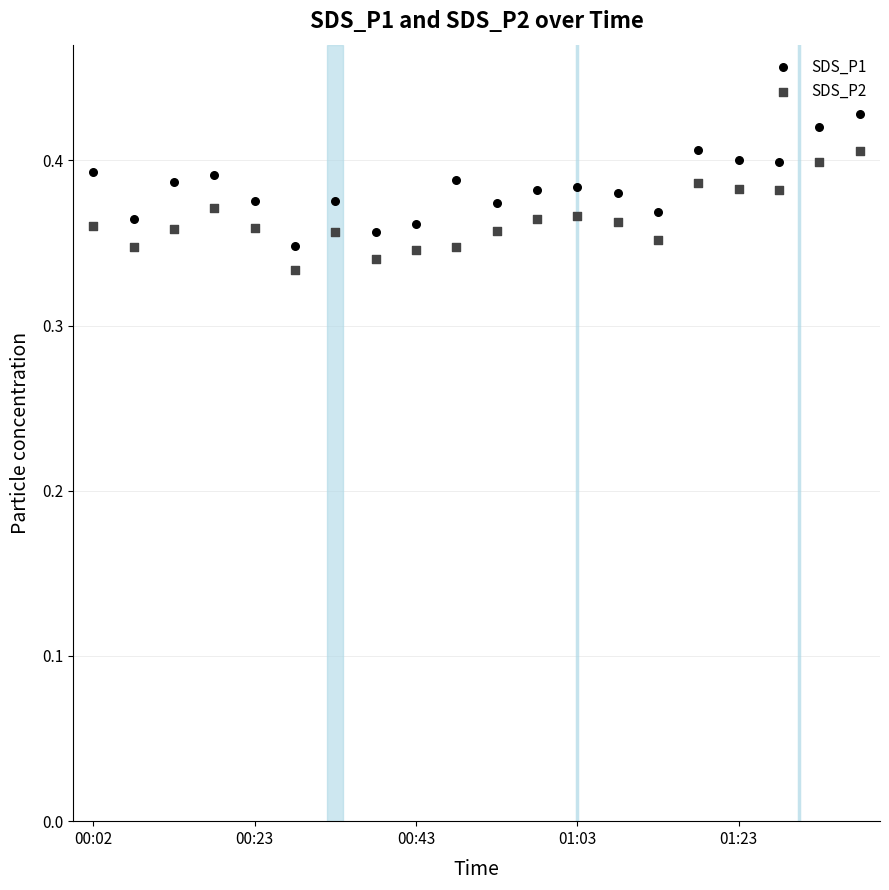

Which series contains the highest Y value?

SDS_P1